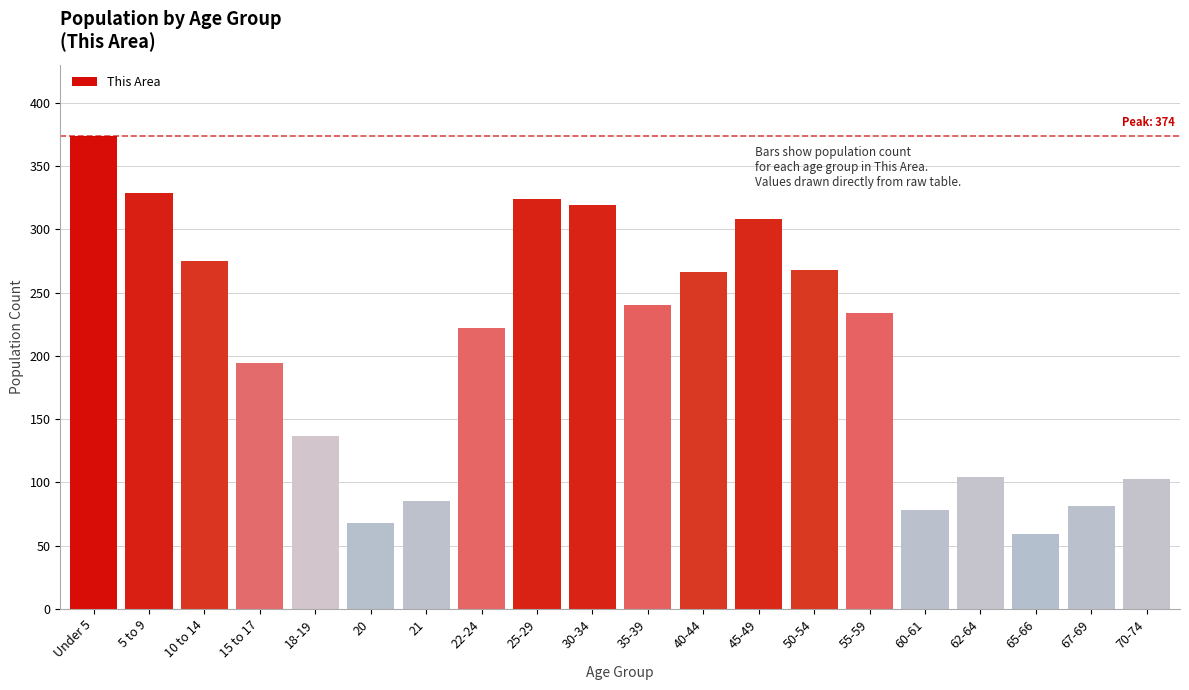

Where is the data nearest to the value 216?

22-24